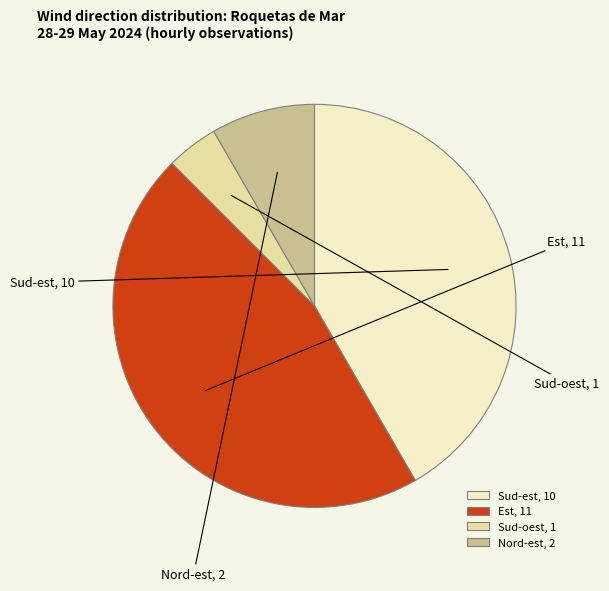

Do Est and Nord-est together represent more than half of the pie?

Yes